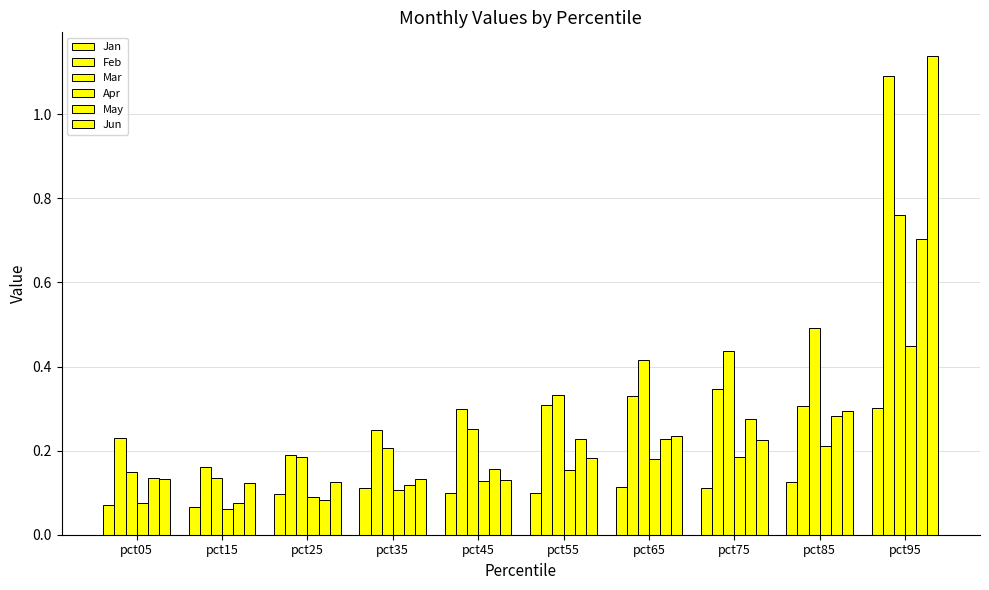

What is the spread (max minus min) of values at pct65?

0.3